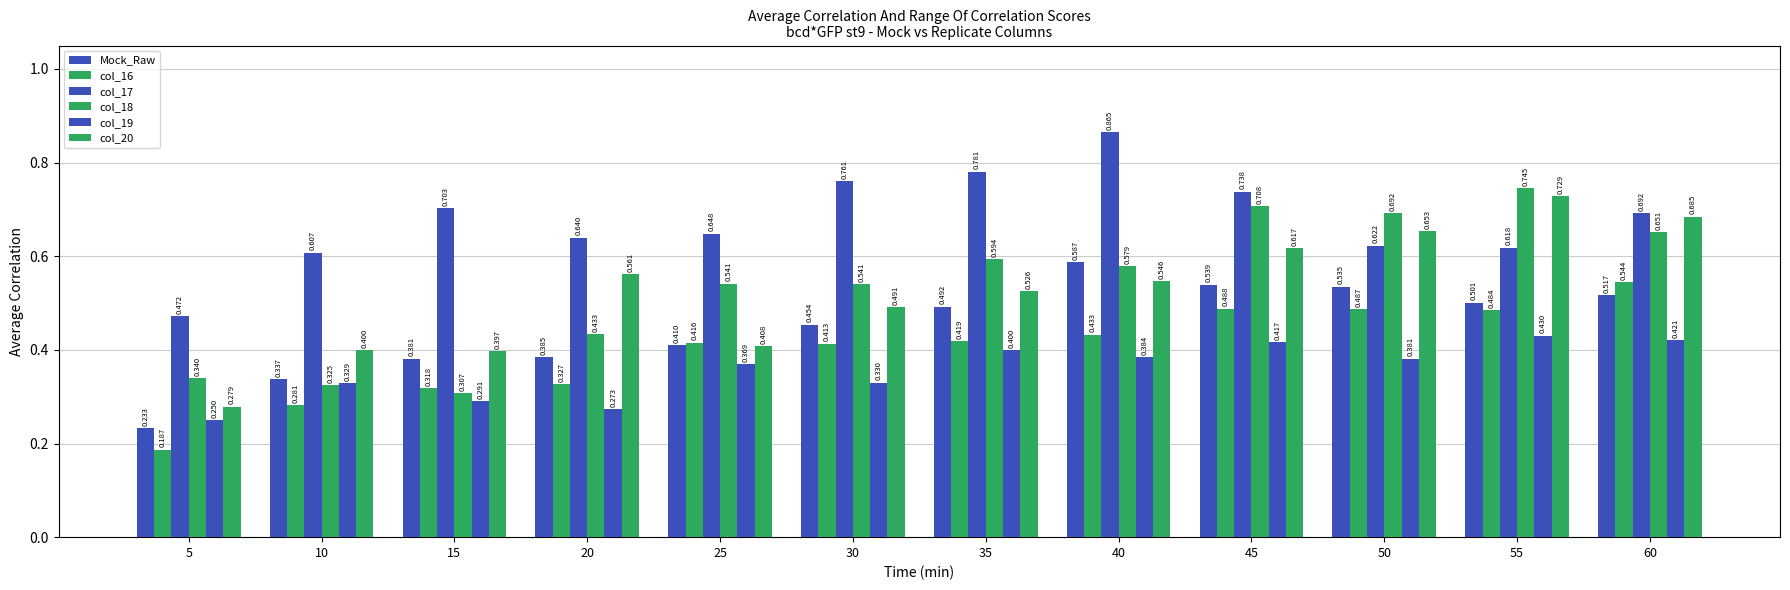

What is the difference between the highest and lowest values at 40?

0.5